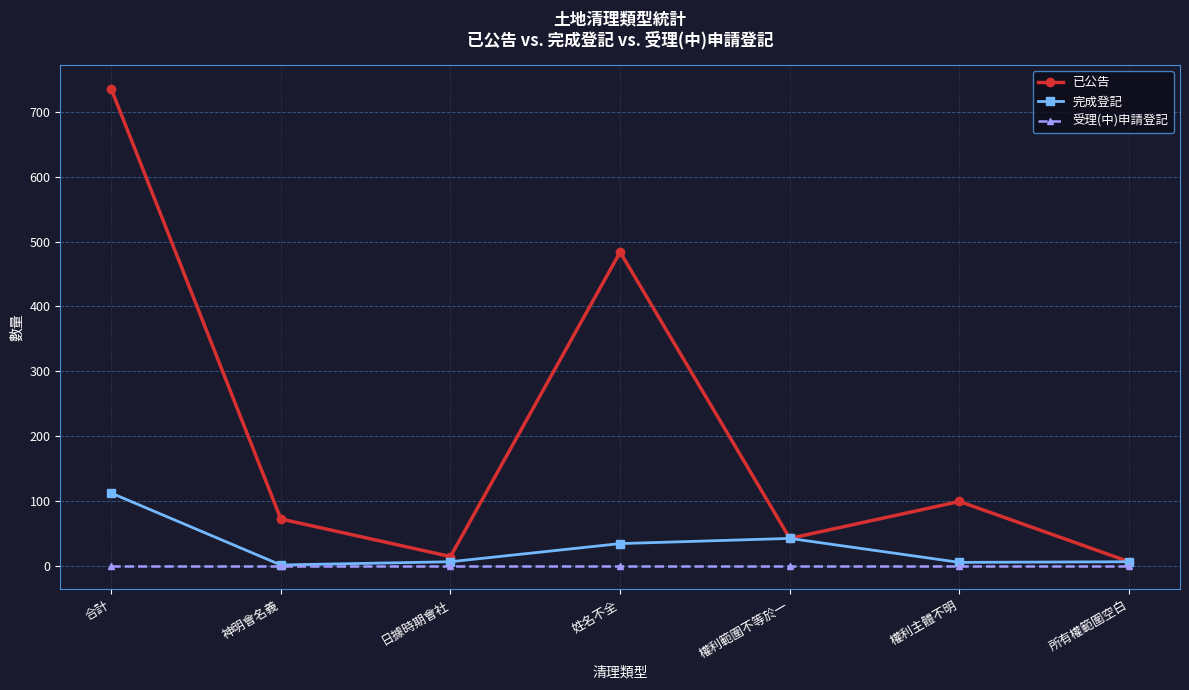

Is the value of 已公告 at 神明會名義 greater than the value of 受理(中)申請登記 at 權利主體不明?

Yes